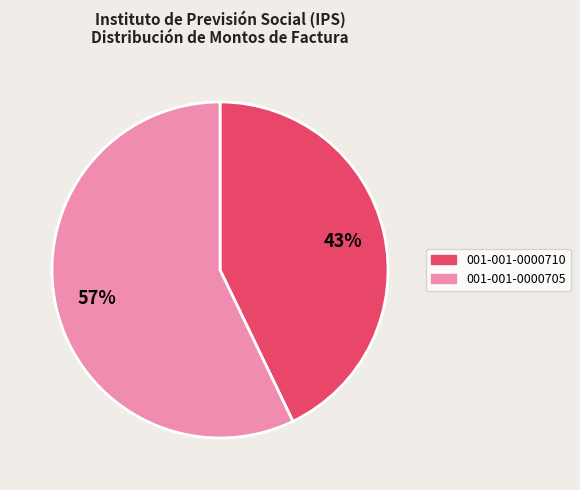

True or false: 001-001-0000710 accounts for 43% of the total.

True